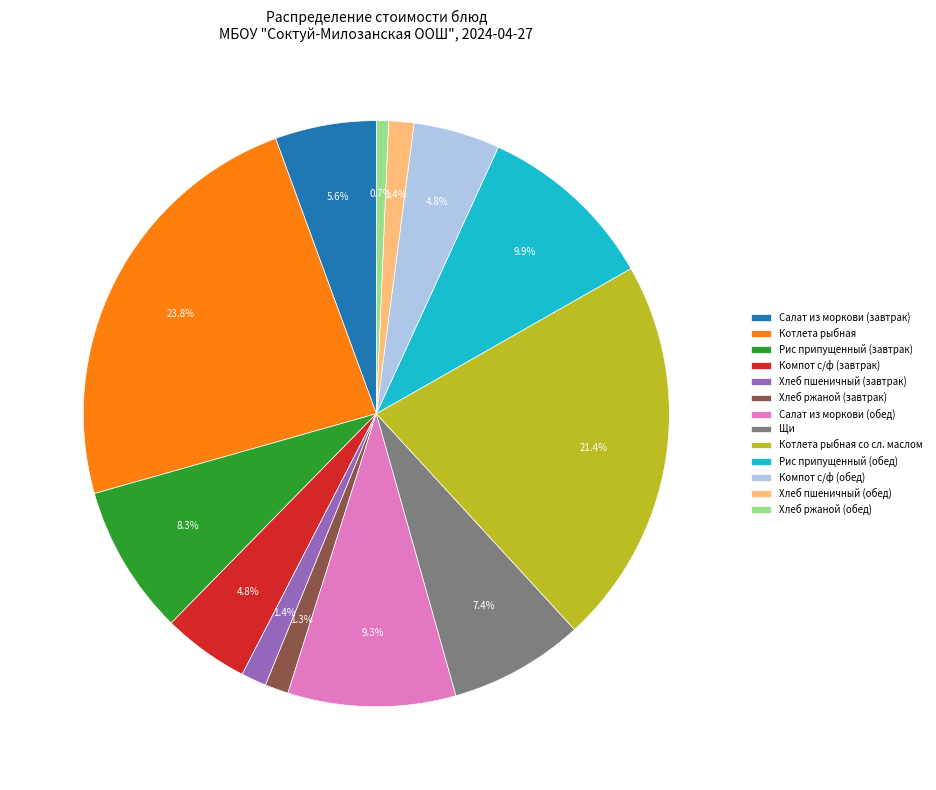

To the nearest percent, what is the combined percentage of Котлета рыбная со сл. маслом and Хлеб пшеничный (обед)?

23%